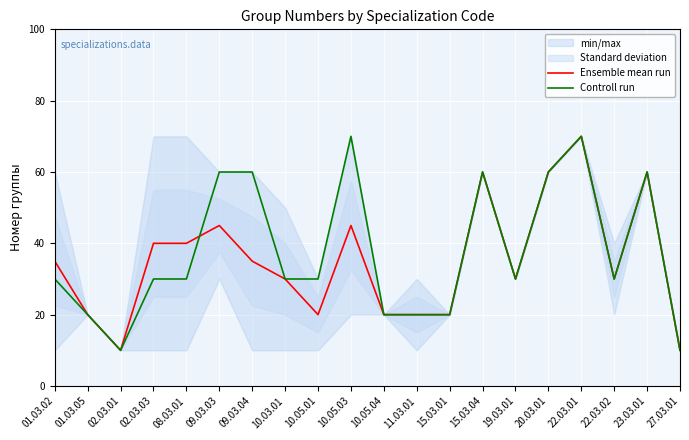

Does the chart display data point markers on the line(s)?

No